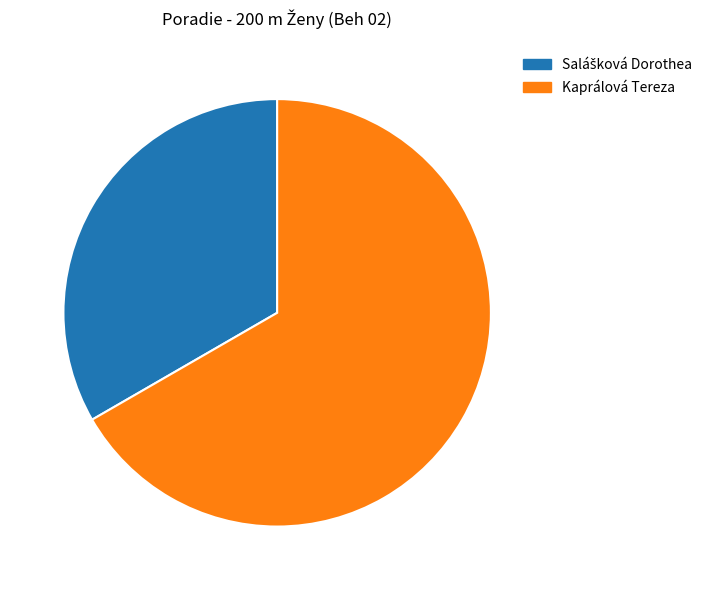

Is there any slice that represents more than half of the pie?

Yes